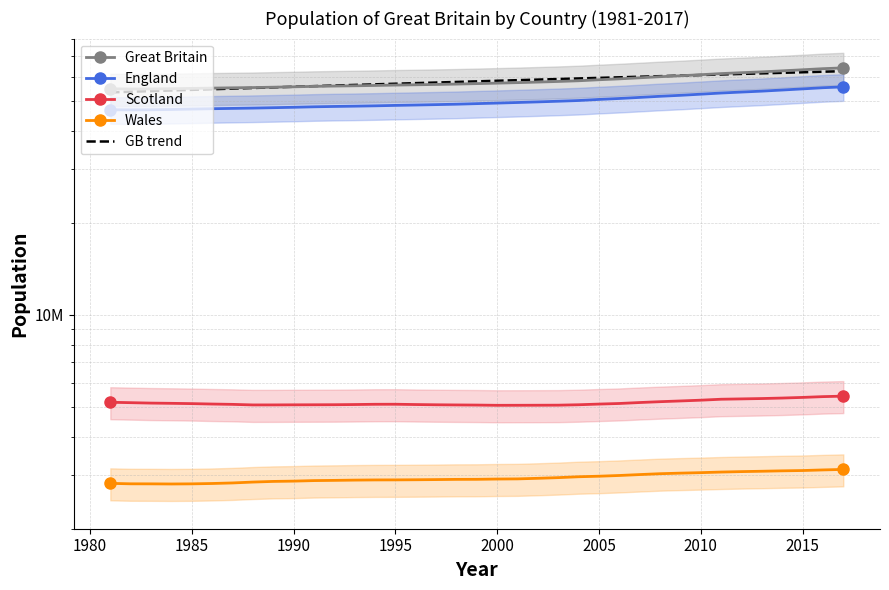

Is this an area chart (filled region under the line)?

No